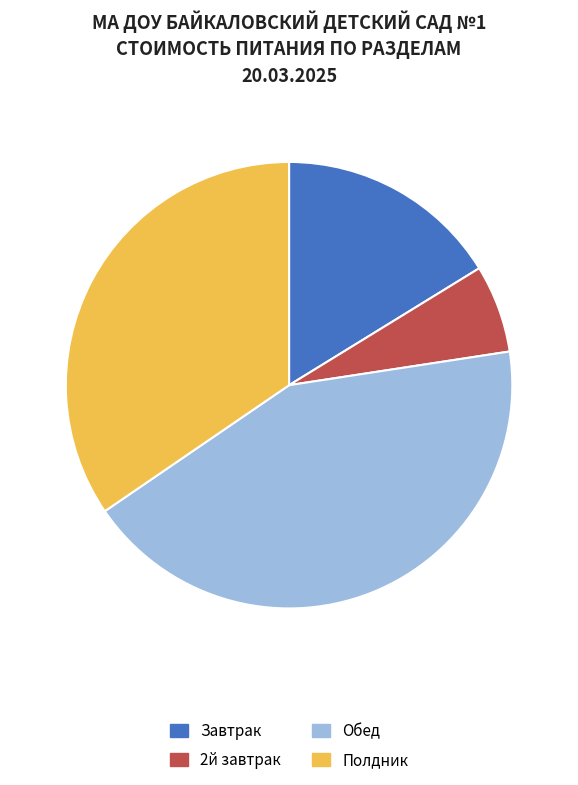

The 2й завтрак slice represents 6% of the pie. True or false?

True